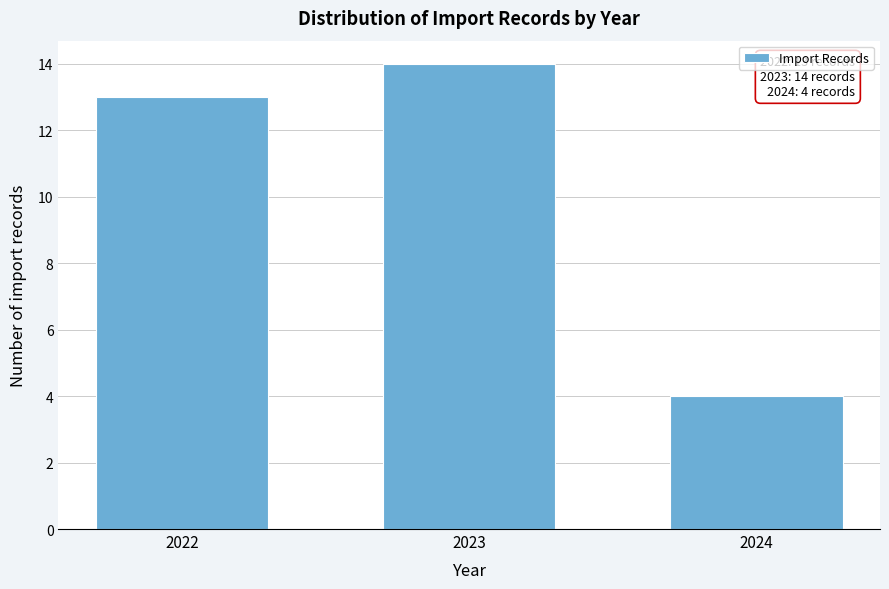

Reading left to right, what are all the values shown in this chart?

2022=13	2023=14	2024=4